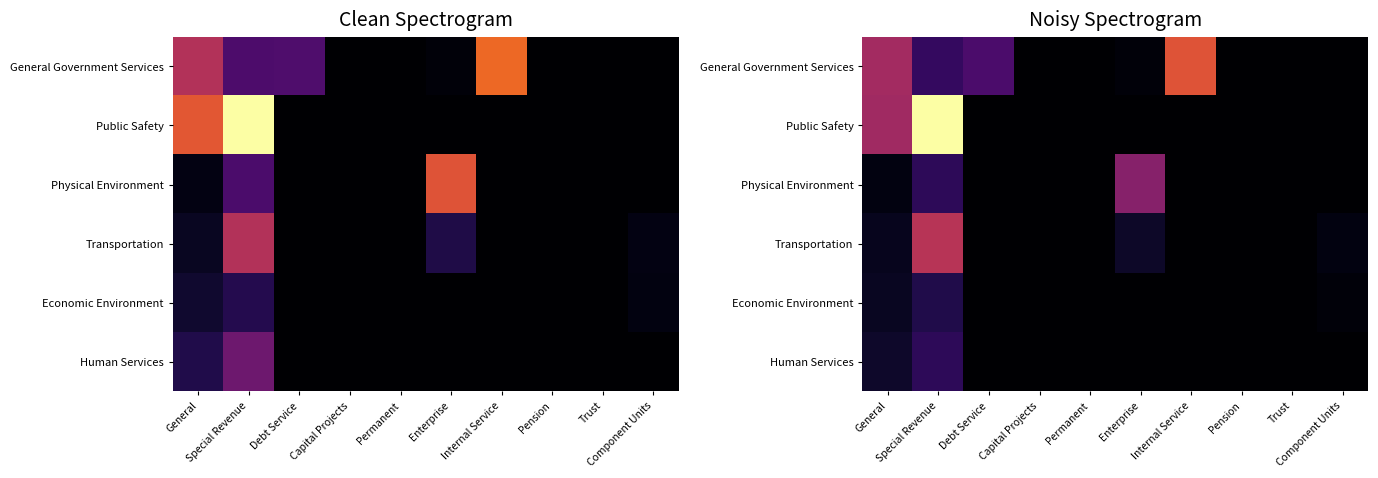

At which category does the chart reach its peak across all series?

Special Revenue